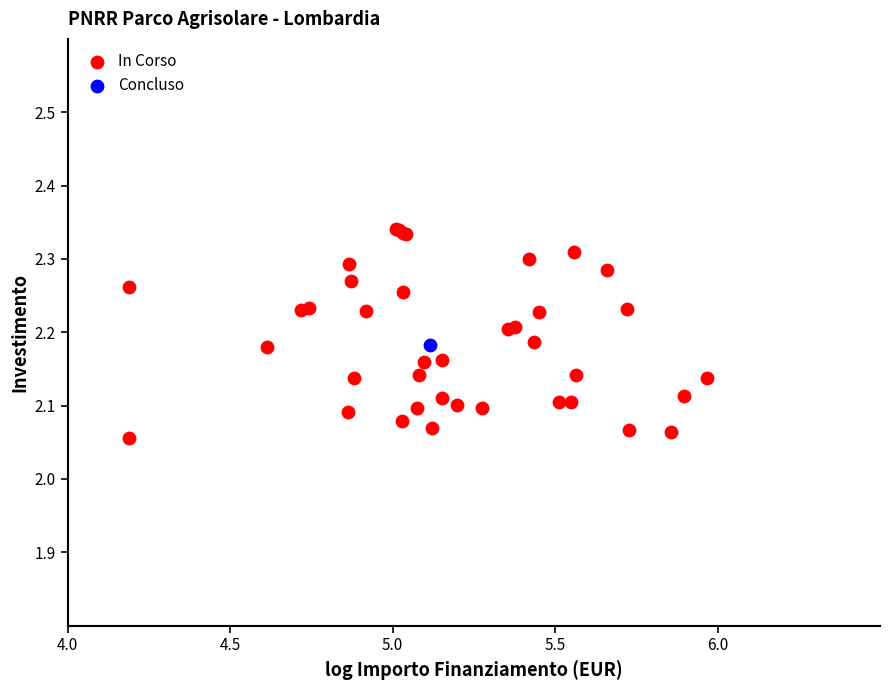

What are all the series names shown in the legend?

In Corso, Concluso